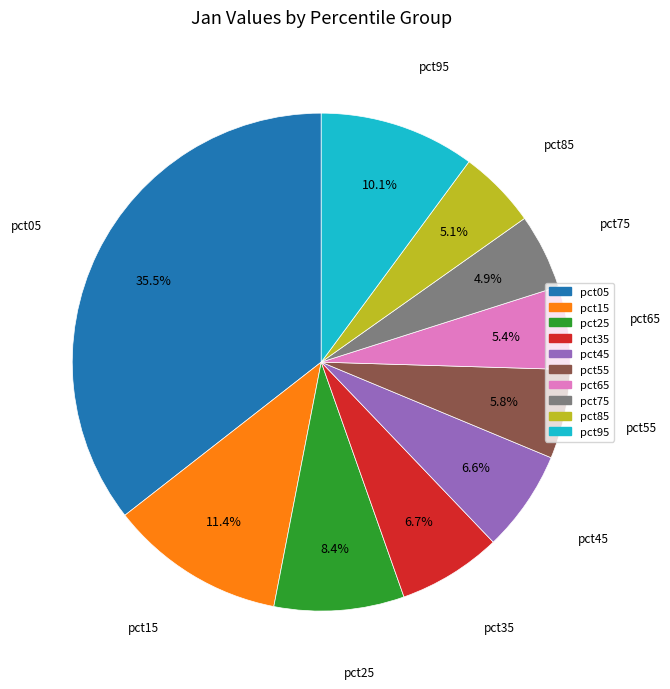

Which category has the biggest portion of the pie?

pct05